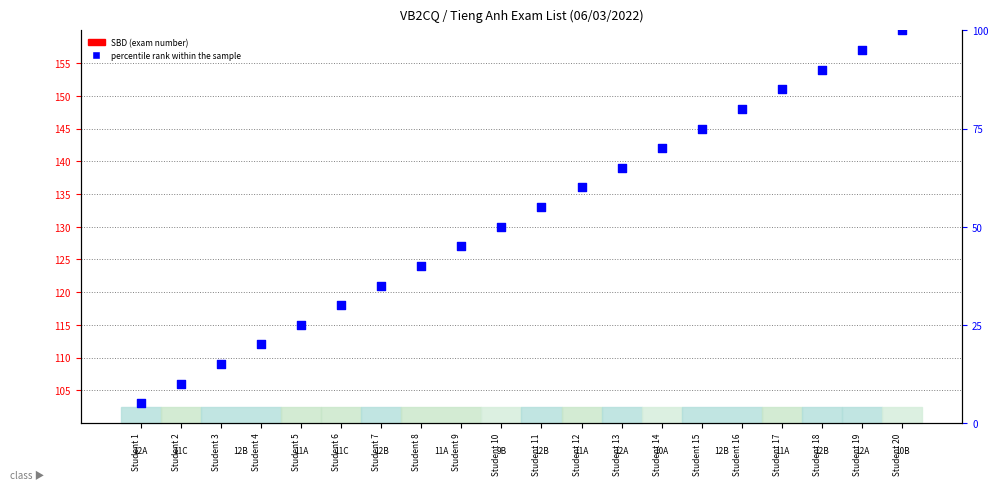

Which series has the largest total across all categories?

percentile rank within the sample